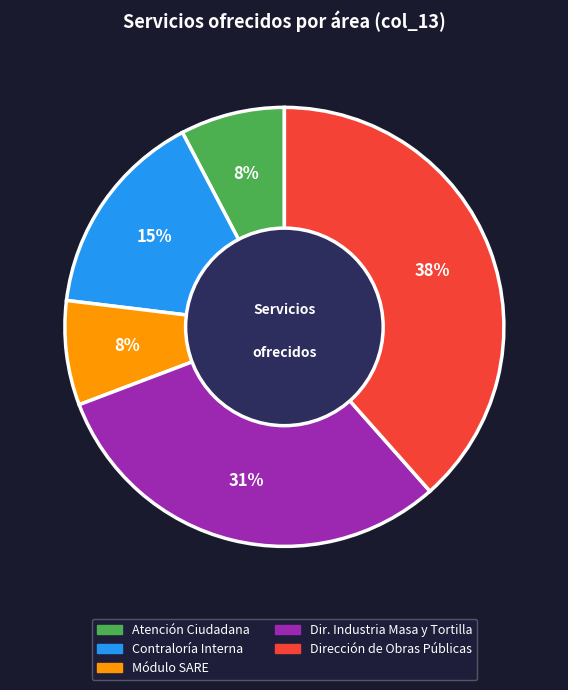

To the nearest percent, what is the average slice percentage?

20%